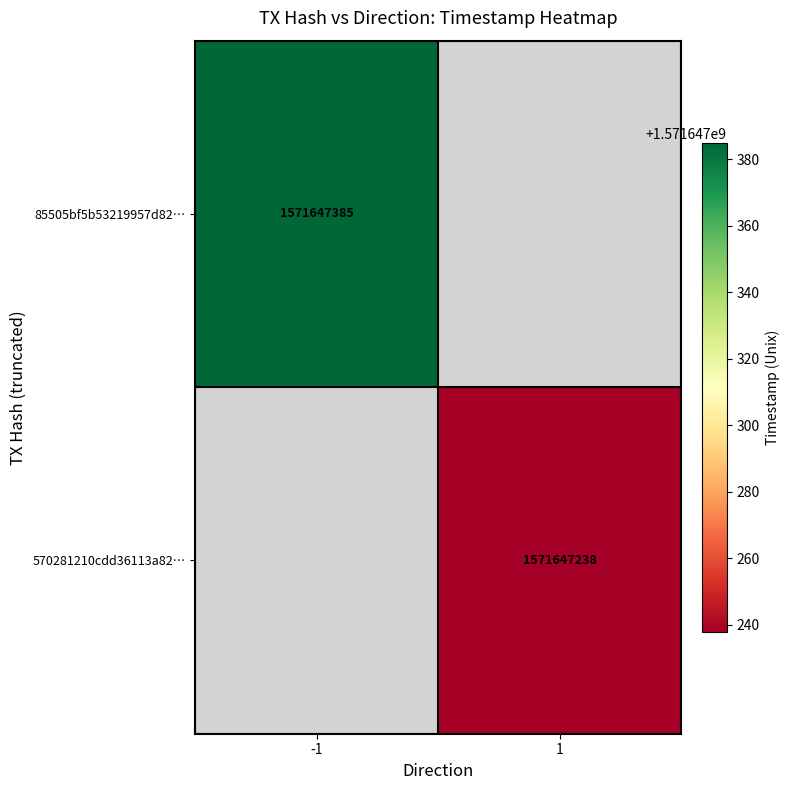

Reading left to right, list all the values displayed in this chart.

85505bf5b53219957d82c4c386e134aaf2ddf84: 0=-1	1=1571647385
570281210cdd36113a82fbfd8c9e7639f50c521: 0=1	1=1571647238